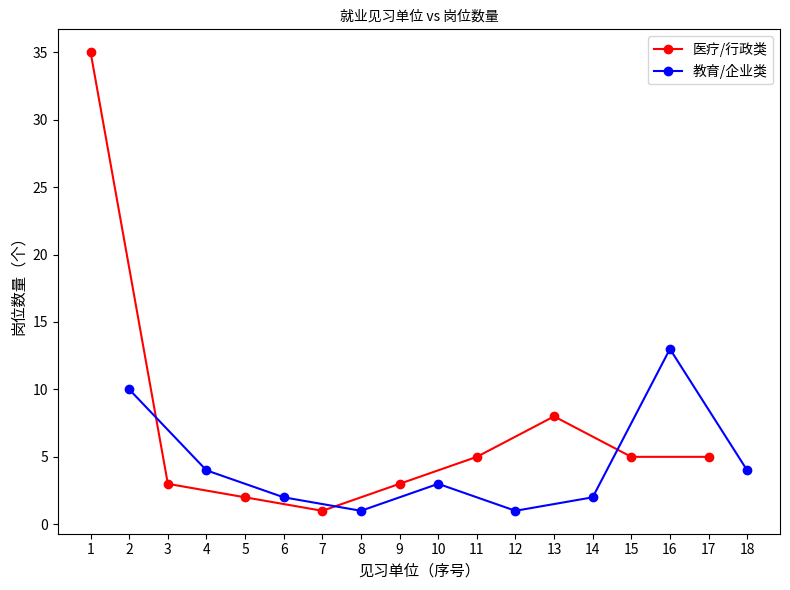

Reading left to right, list all the values displayed in this chart.

医疗/行政类: 35	3	2	1	3	5	8	5	5
教育/企业类: 10	4	2	1	3	1	2	13	4